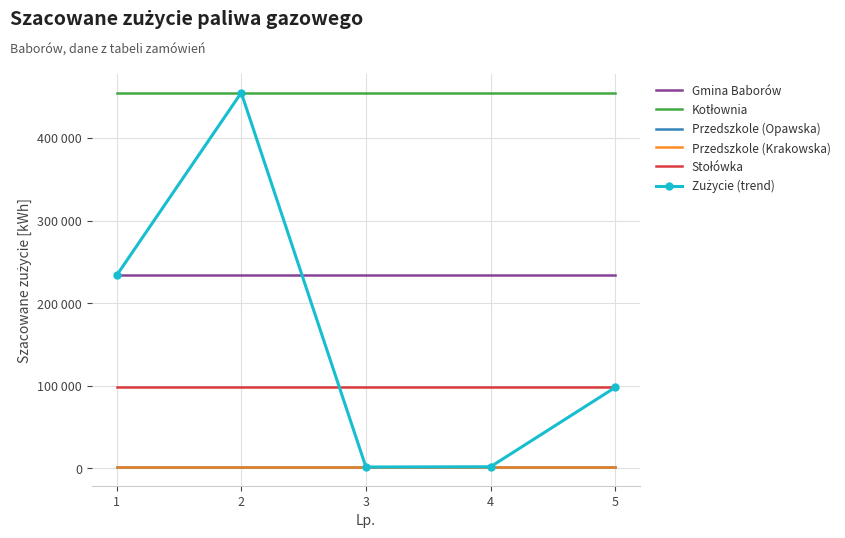

At which category is the sum across all series the highest?

2